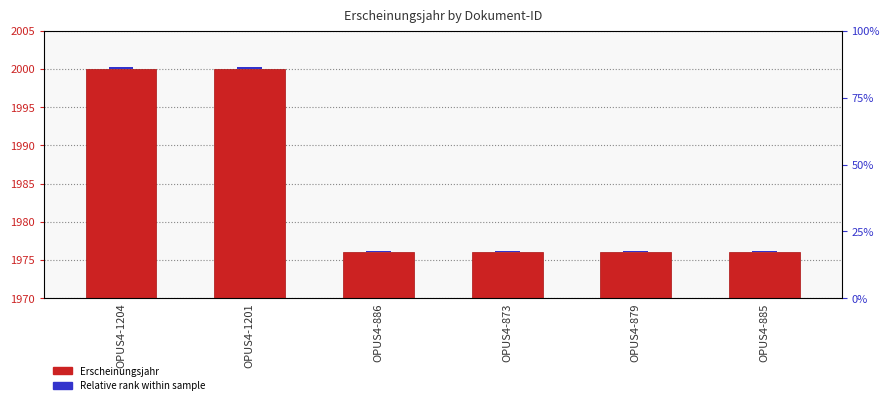

What is the minimum value shown in the chart?

0.1